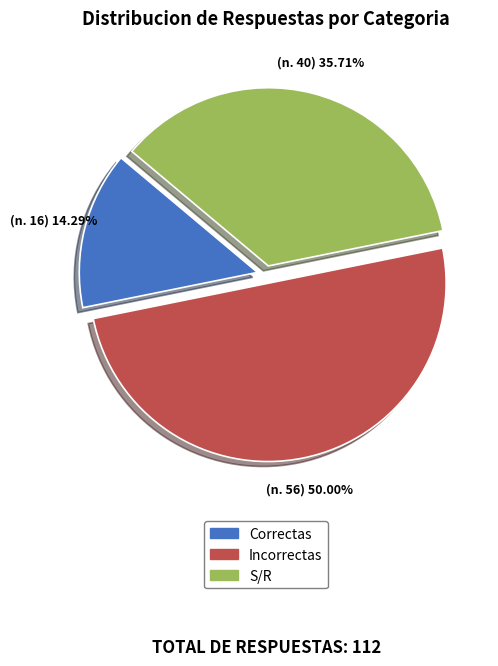

Does Correctas account for over 50% of the chart?

No